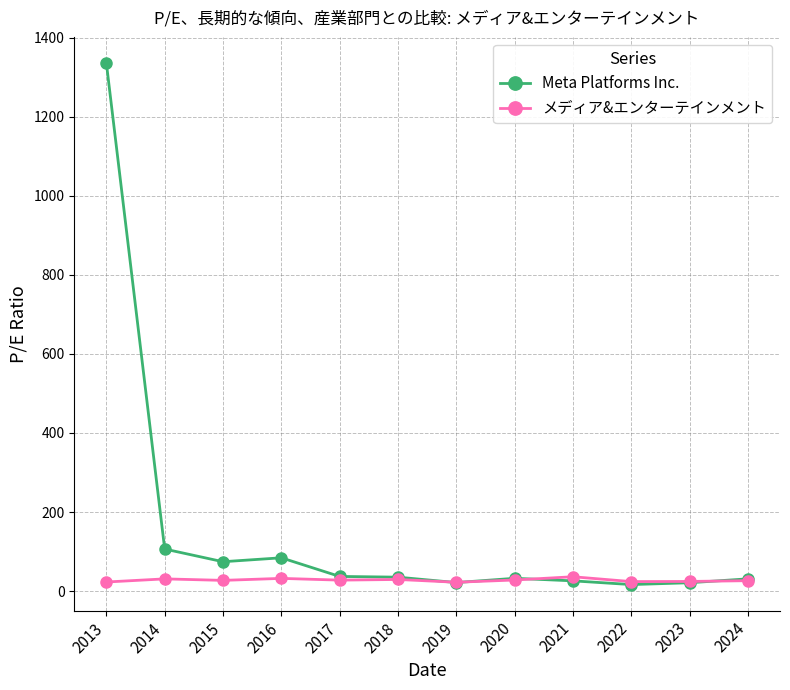

What is the value of the Meta Platforms Inc. point at the 10th from the left?

16.4